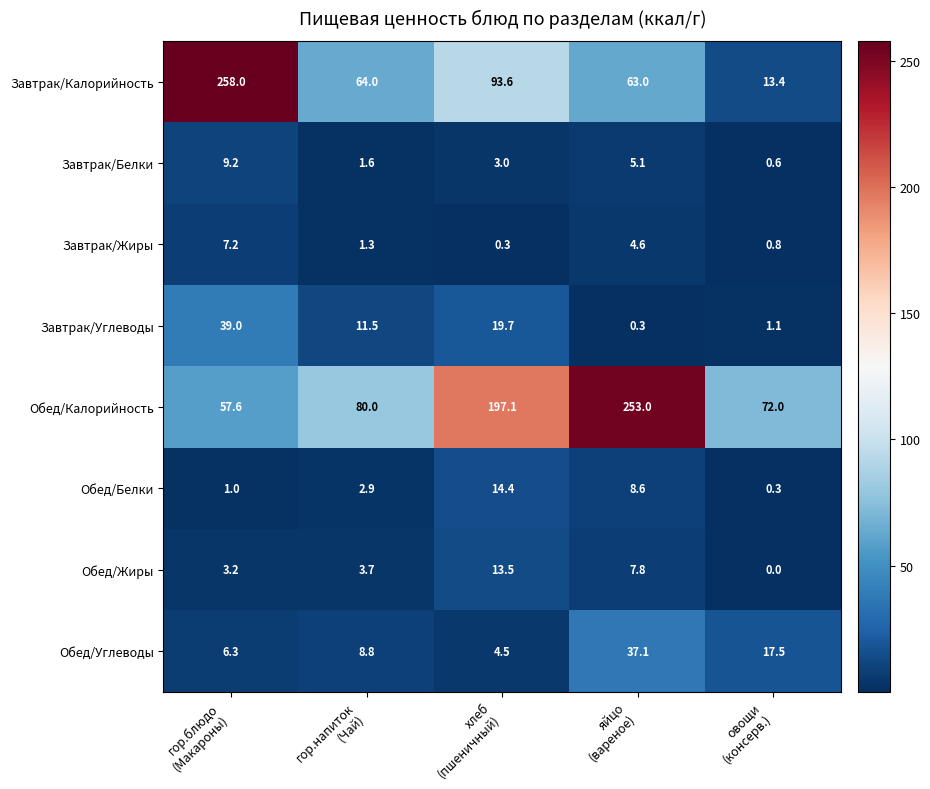

Count the number of data series in this chart.

8